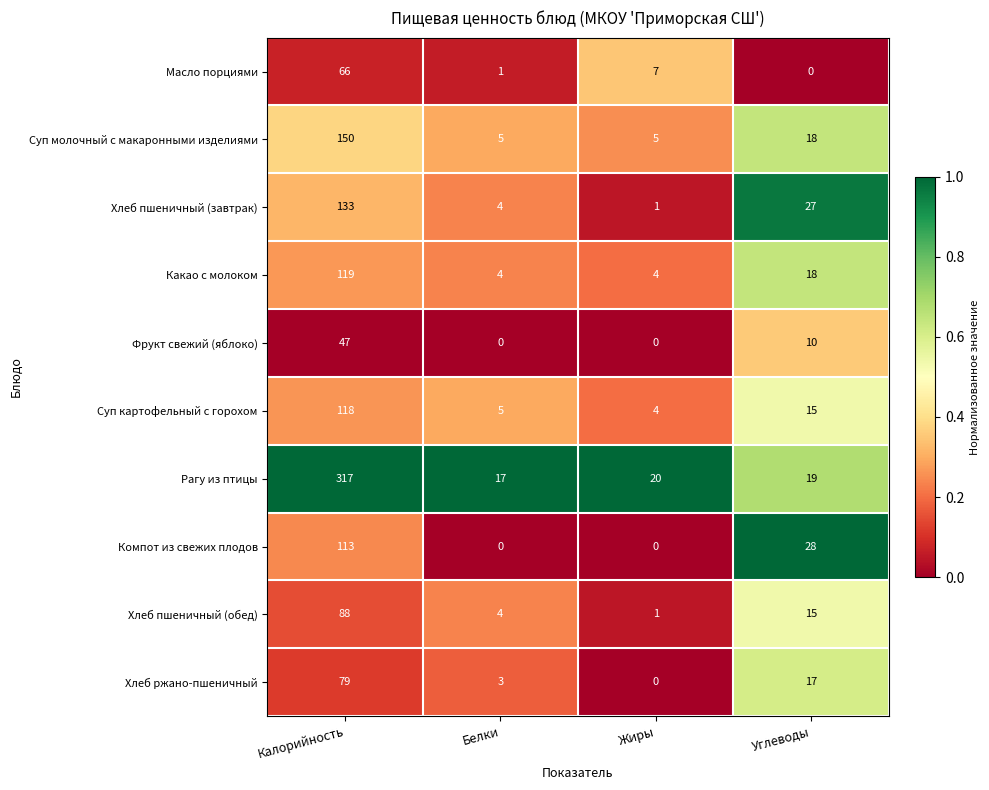

What is the difference between the Хлеб ржано-пшеничный values at Белки and Жиры?

3